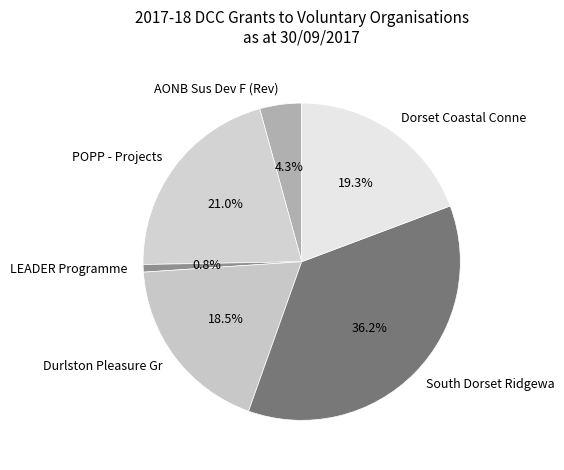

Between South Dorset Ridgewa and LEADER Programme, which is larger?

South Dorset Ridgewa